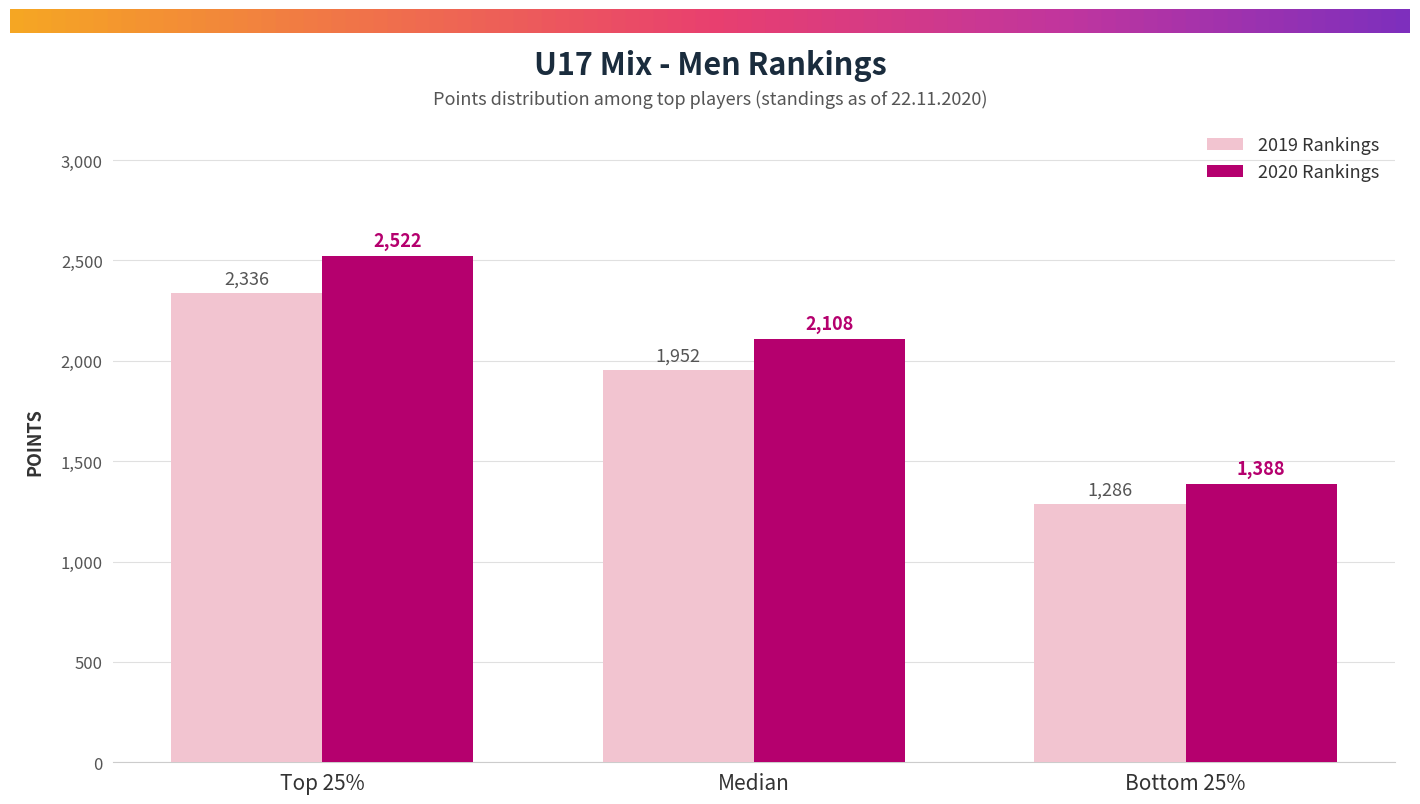

Which series has the widest spread of values?

2020 Rankings